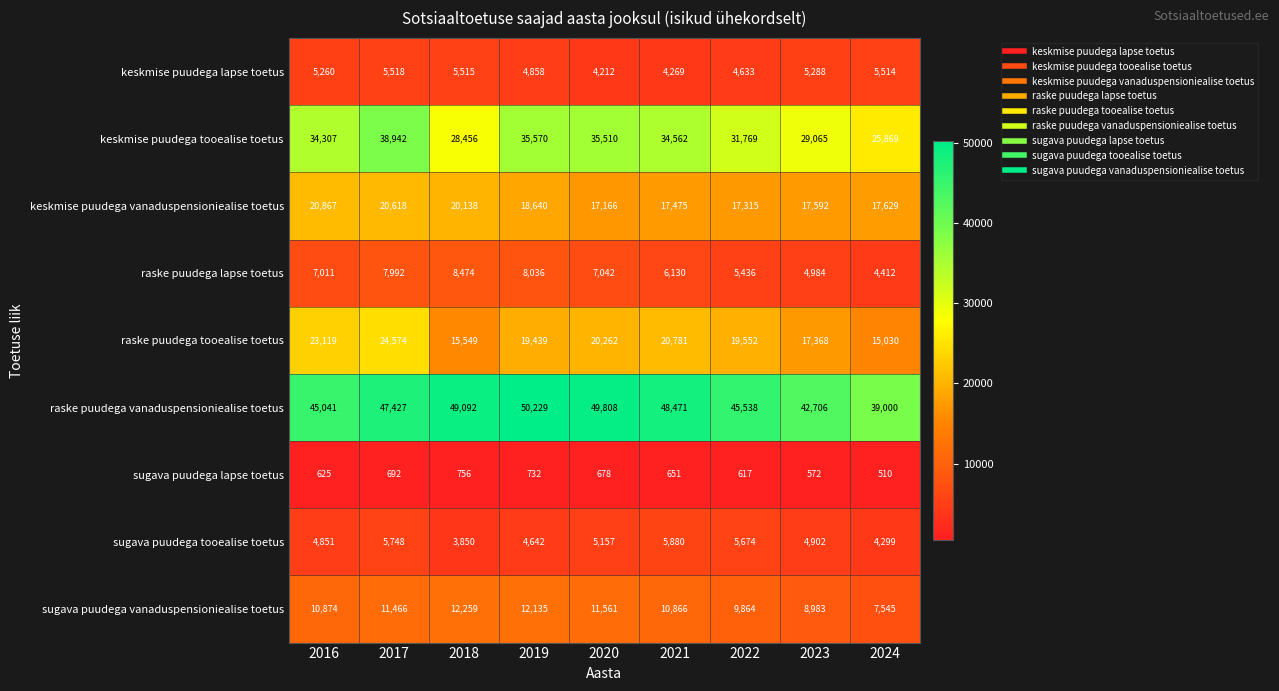

At which category does the chart reach its minimum across all series?

2024